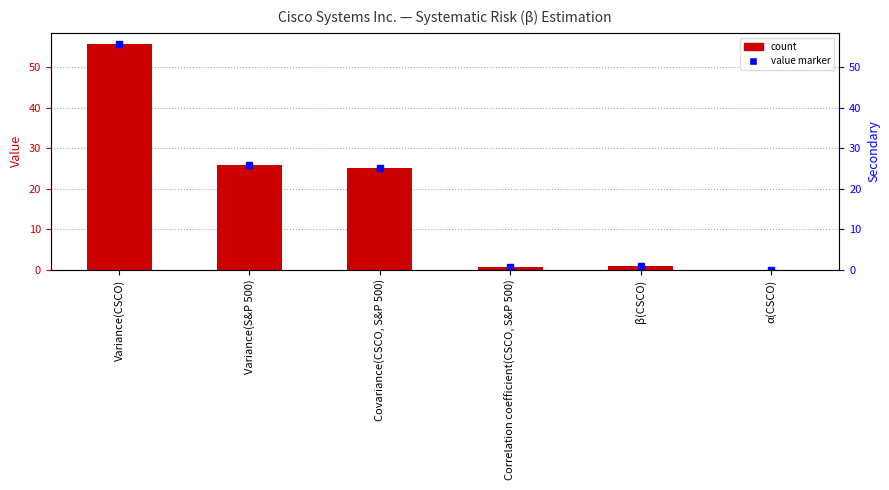

How many bars are there in total?

6